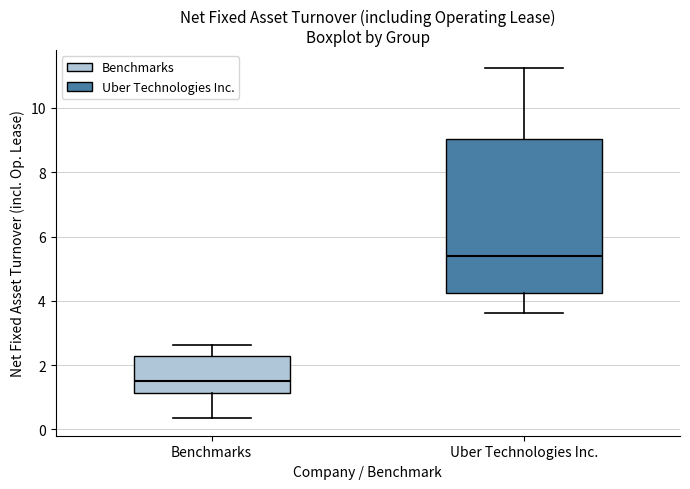

Comparing the boxes themselves (not the whiskers), which one is the tallest?

Uber Technologies Inc.